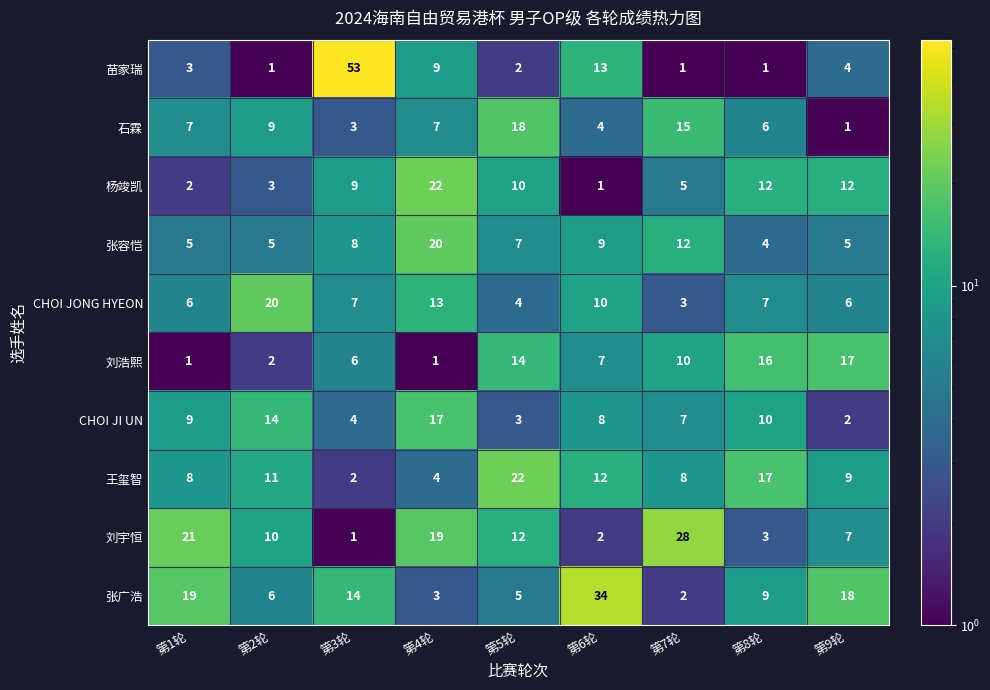

How many series are shown in this chart?

10